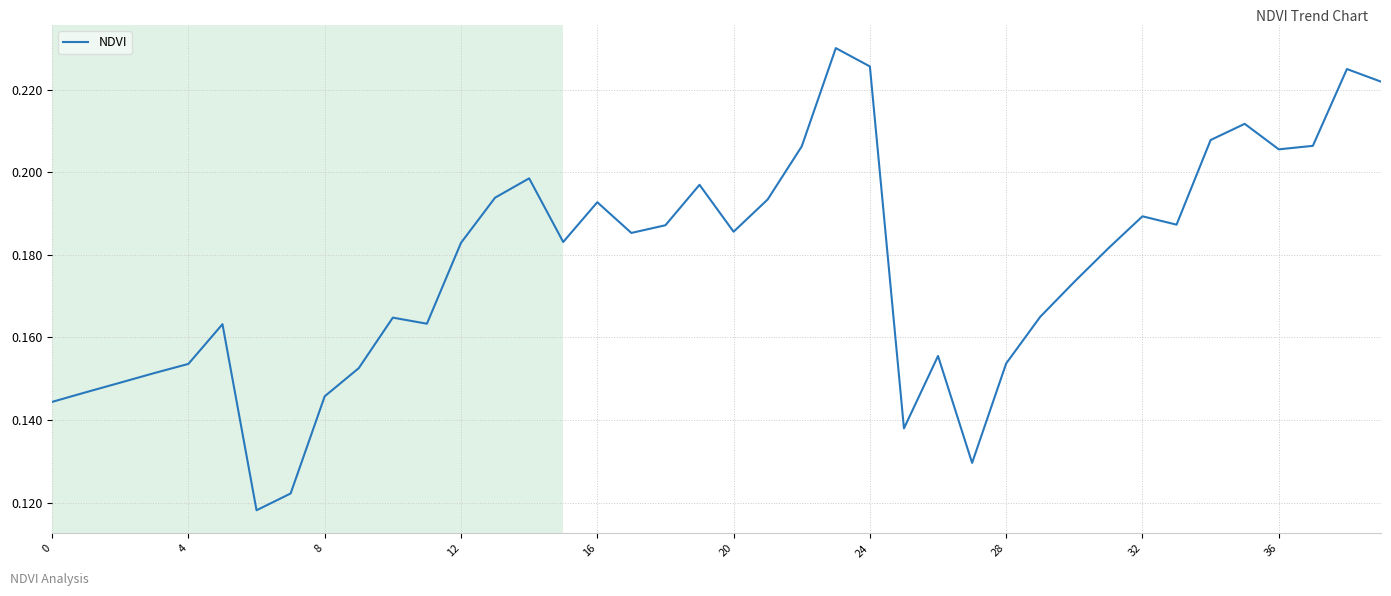

How many lines are shown in the chart?

1